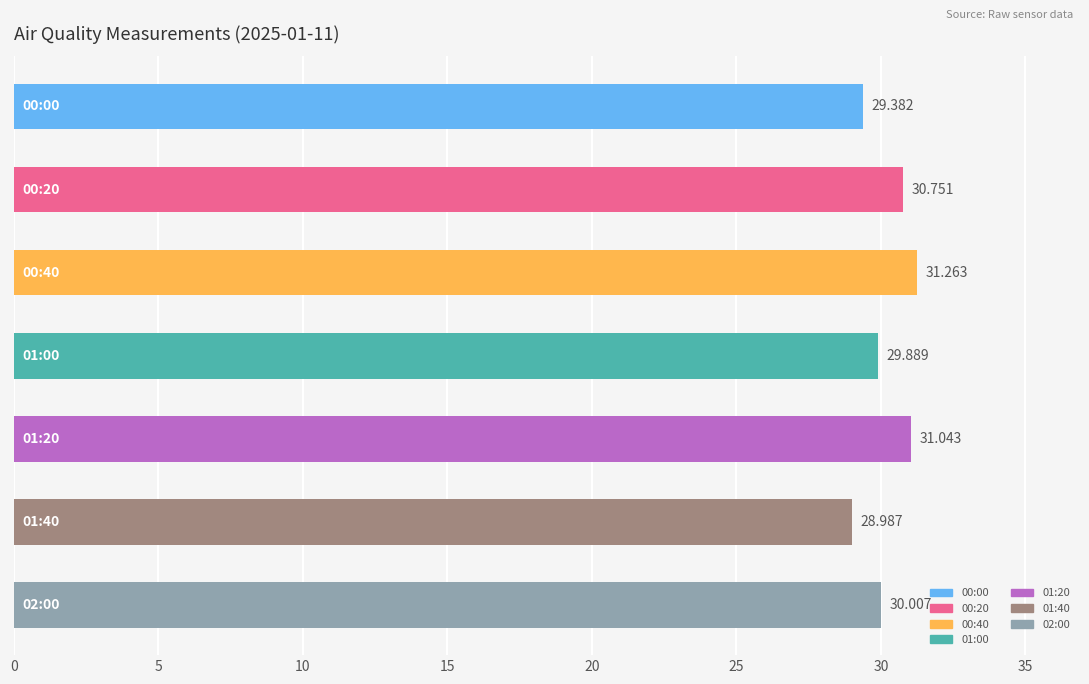

What is the sum of all values?

211.3